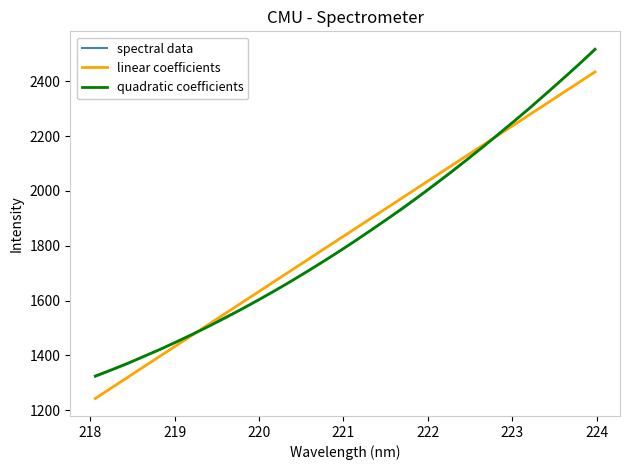

Which series has the widest spread of values?

spectral data